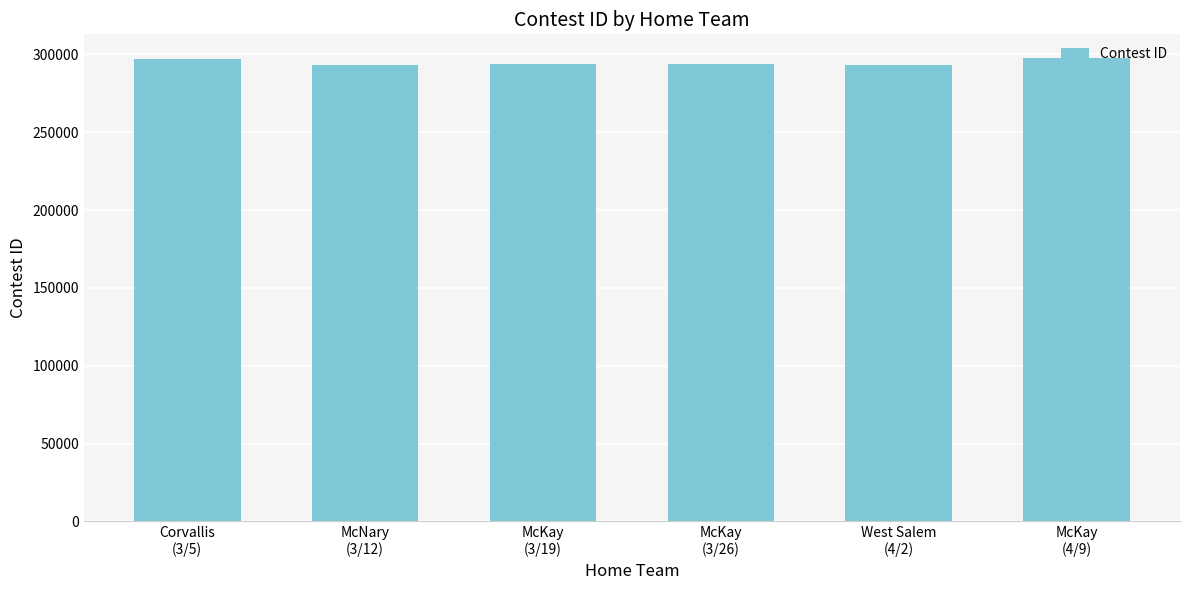

What is the sum of the values at Corvallis
(3/5) and West Salem
(4/2)?

590324